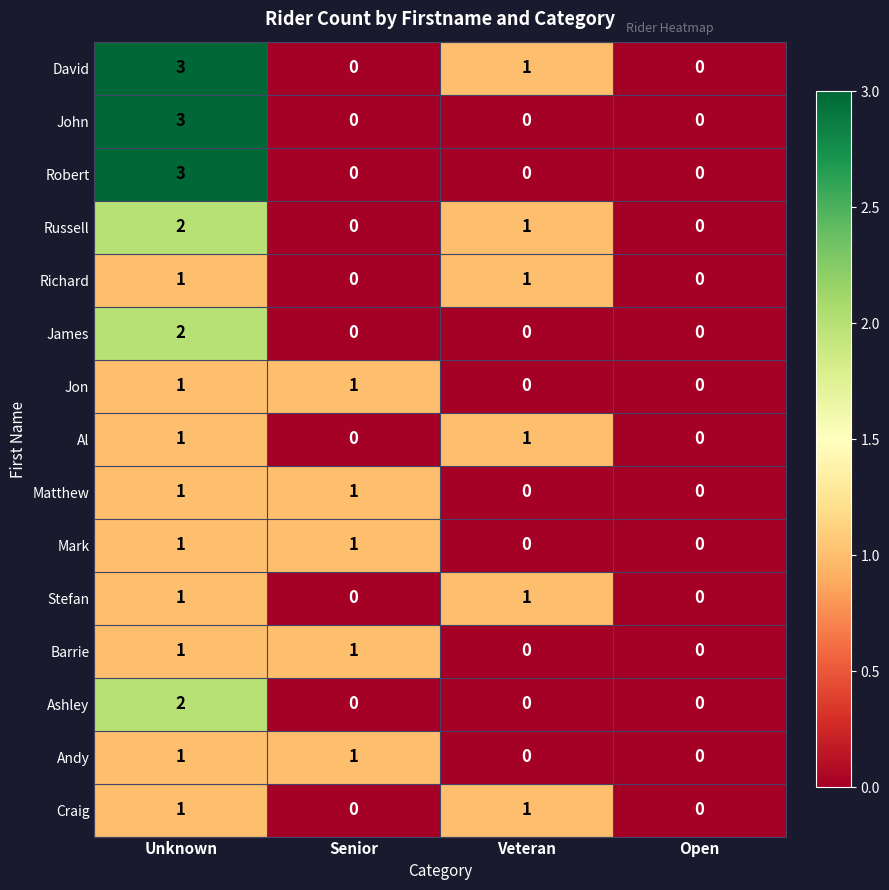

How many distinct data groups are displayed?

15